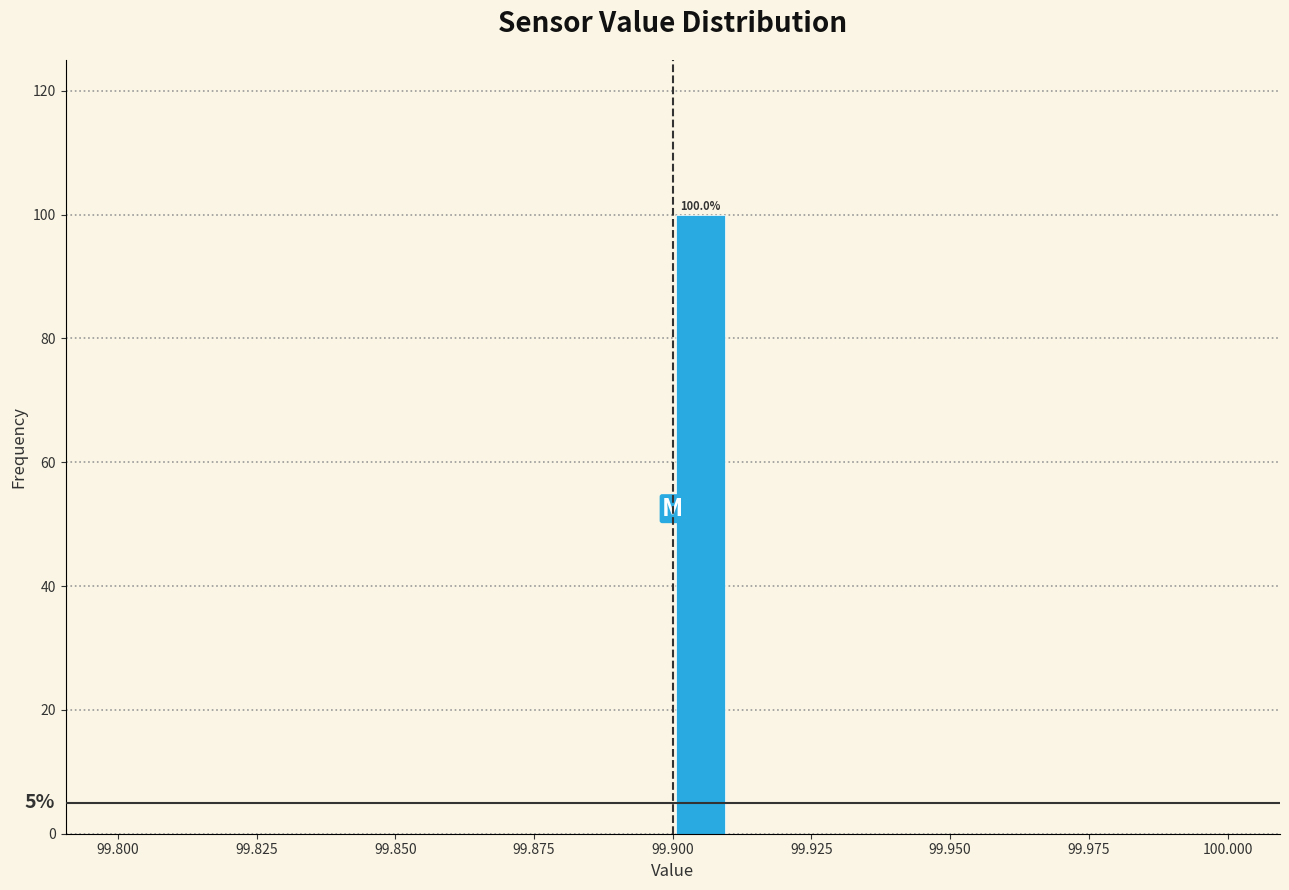

Around what value on the x-axis is the tallest bar? Give the approximate position of its centre, as read against the axis.

99.905